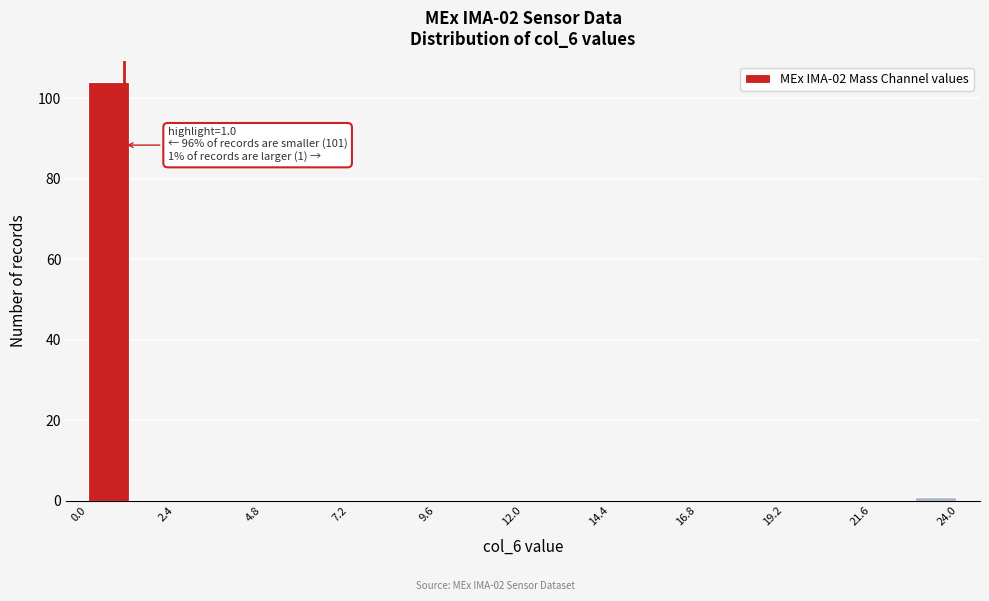

Read against the x-axis, roughly where is the centre of the tallest bar?

0.5